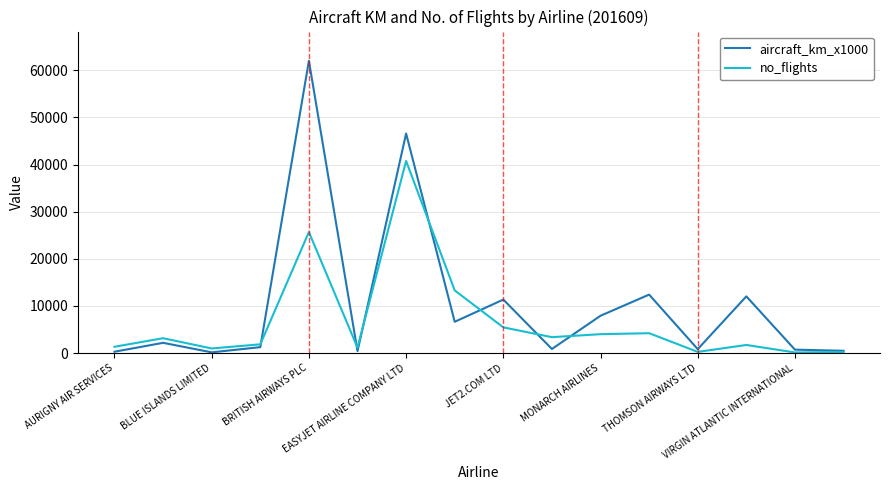

Rank the series by their average value, from highest to lowest.

aircraft_km_x1000, no_flights